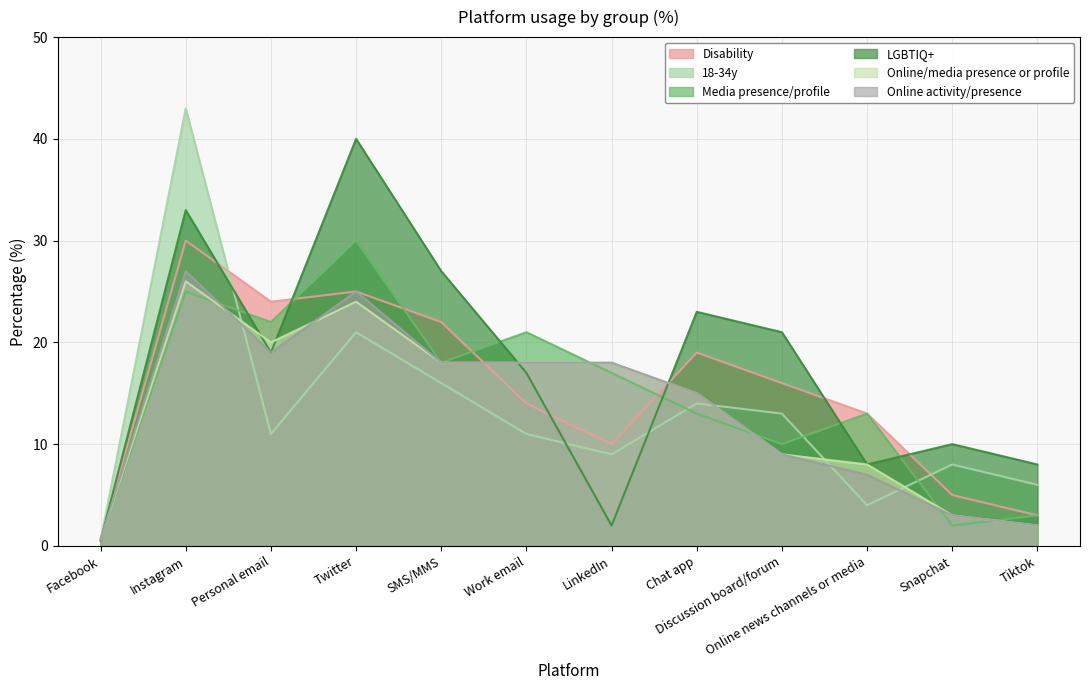

Between Personal email and Tiktok, which series saw the biggest shift?

Disability